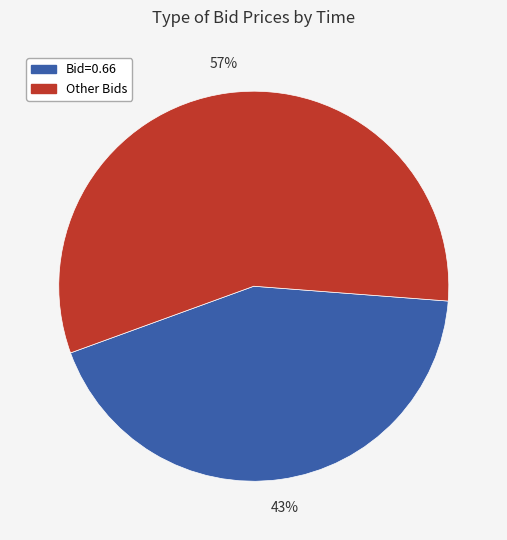

To the nearest percent, what is the average slice percentage?

50%